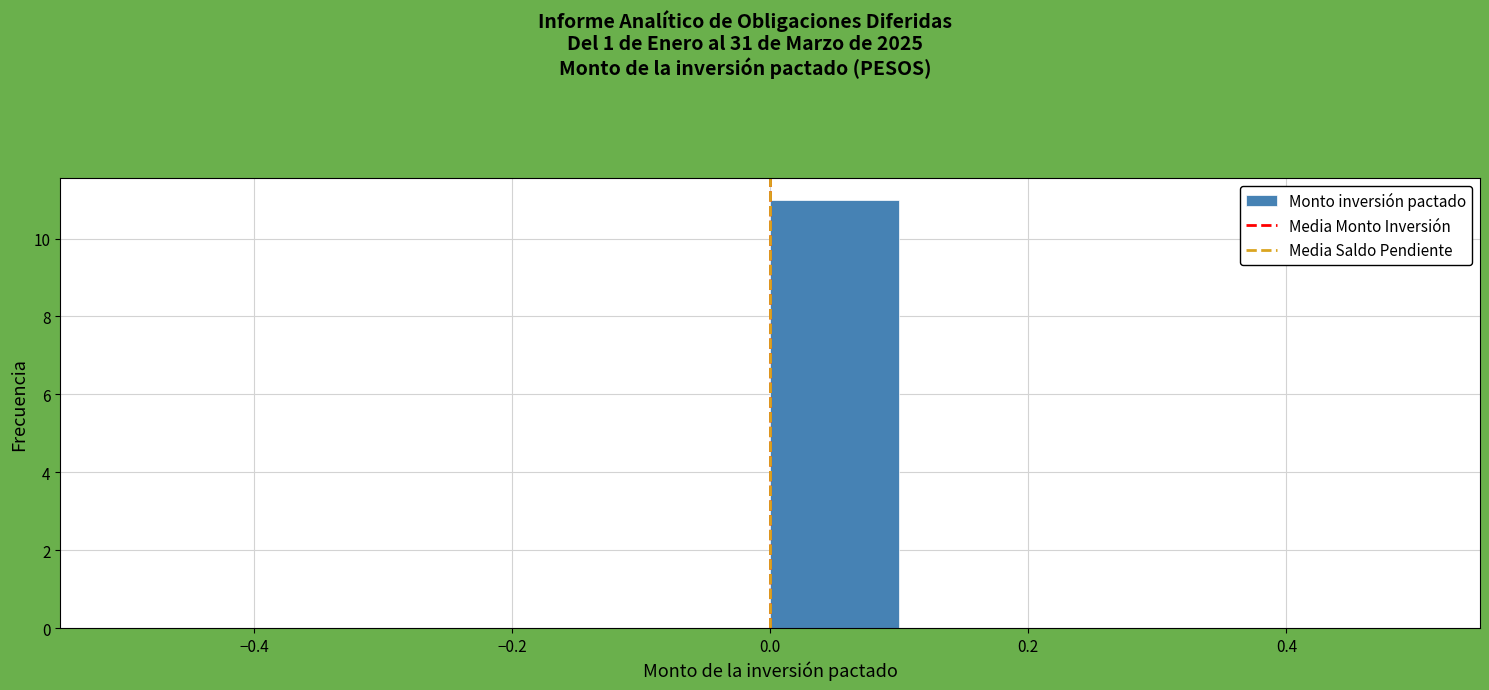

Reading left to right, transcribe this chart: for each bar, give the range it covers on the x-axis and its height. The values are not printed on the chart, so give them approximately, as read against the axis.

-0.5 to -0.4: 0
-0.4 to -0.3: 0
-0.3 to -0.2: 0
-0.2 to -0.1: 0
-0.1 to 0.0: 0
0.0 to 0.1: 11
0.1 to 0.2: 0
0.2 to 0.3: 0
0.3 to 0.4: 0
0.4 to 0.5: 0